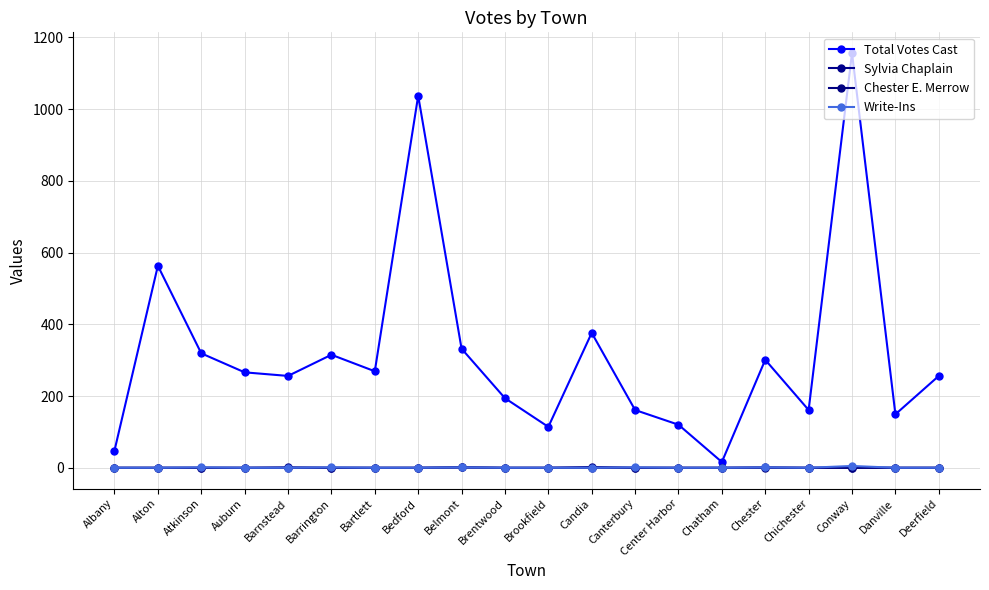

What is the total value across all series at Chatham?

16